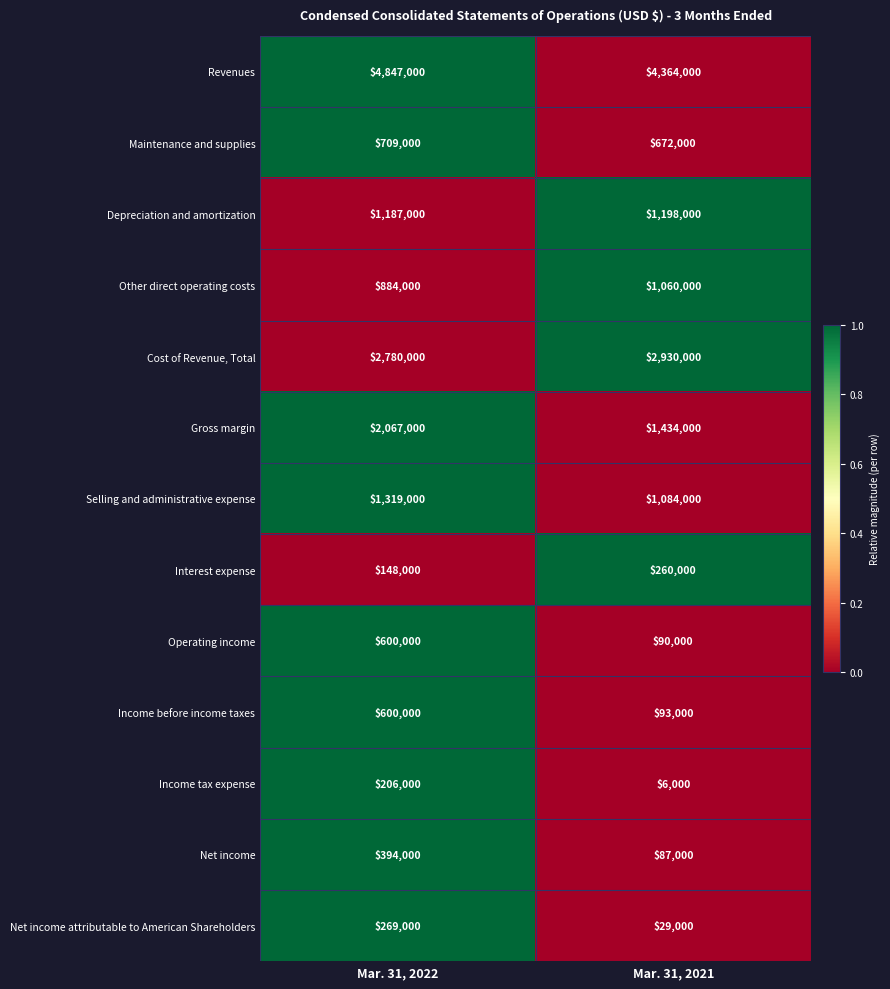

Reading left to right, extract all data points from this chart.

Revenues: Mar. 31, 2022=4847000	Mar. 31, 2021=4364000
Maintenance and supplies: Mar. 31, 2022=709000	Mar. 31, 2021=672000
Depreciation and amortization: Mar. 31, 2022=1187000	Mar. 31, 2021=1198000
Other direct operating costs: Mar. 31, 2022=884000	Mar. 31, 2021=1060000
Cost of Revenue, Total: Mar. 31, 2022=2780000	Mar. 31, 2021=2930000
Gross margin: Mar. 31, 2022=2067000	Mar. 31, 2021=1434000
Selling and administrative expense: Mar. 31, 2022=1319000	Mar. 31, 2021=1084000
Interest expense: Mar. 31, 2022=148000	Mar. 31, 2021=260000
Operating income: Mar. 31, 2022=600000	Mar. 31, 2021=90000
Income before income taxes: Mar. 31, 2022=600000	Mar. 31, 2021=93000
Income tax expense: Mar. 31, 2022=206000	Mar. 31, 2021=6000
Net income: Mar. 31, 2022=394000	Mar. 31, 2021=87000
Net income attributable to American Shareholders: Mar. 31, 2022=269000	Mar. 31, 2021=29000